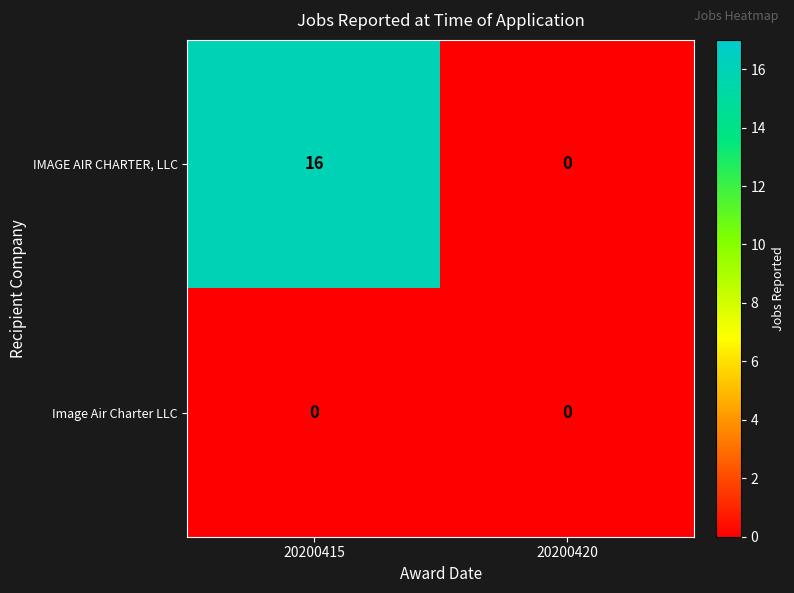

List the series in order of their overall mean, highest first.

IMAGE AIR CHARTER, LLC, Image Air Charter LLC